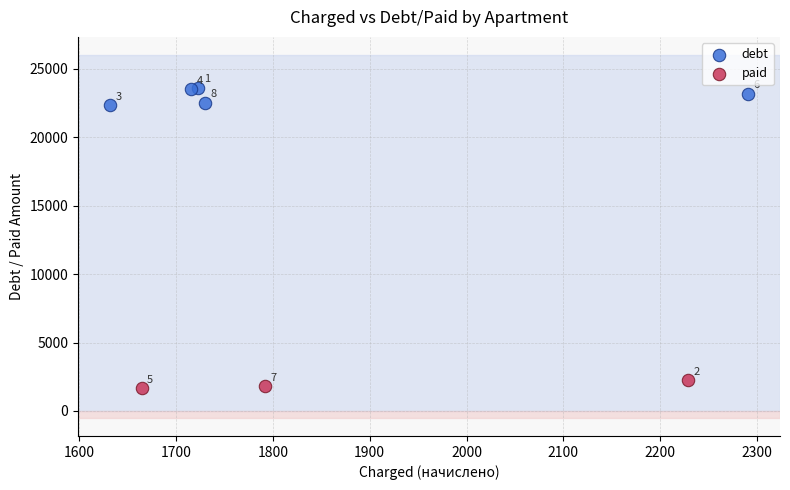

Which series reaches the maximum Y coordinate?

debt